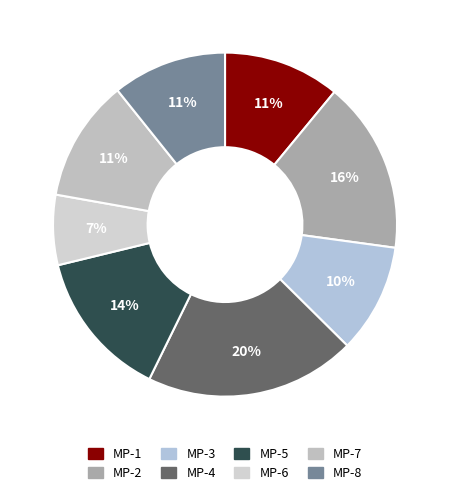

What is the ratio of the value at MP-1 to the value at MP-4?

0.6